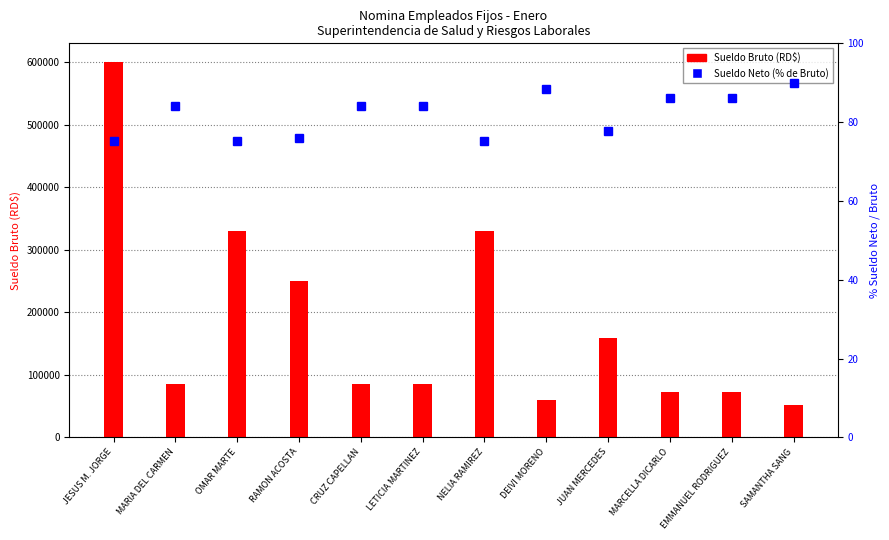

What value does the Sueldo Neto (% de Bruto) series have at DEIVI MORENO?

88.4